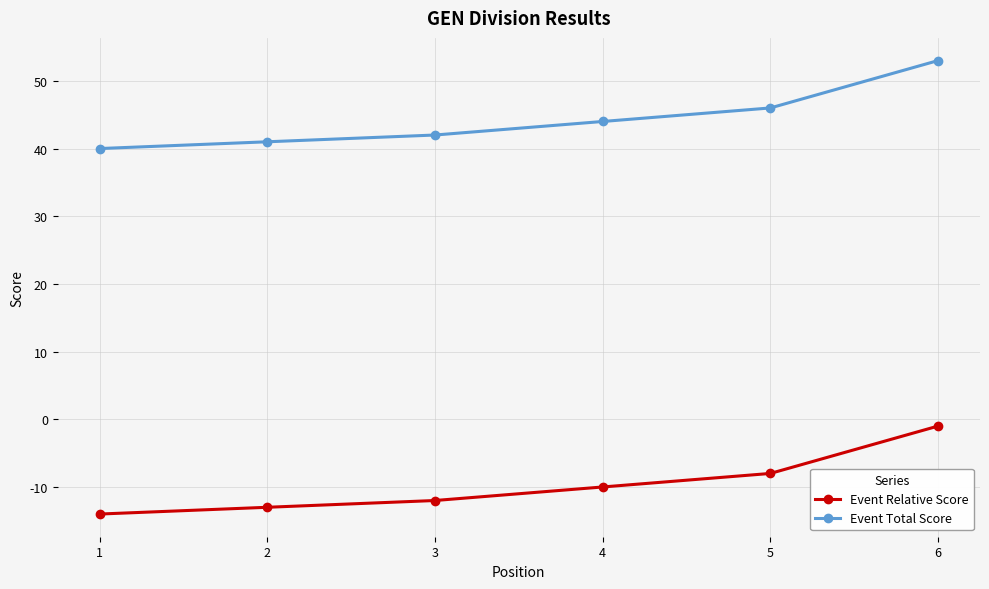

What is the smallest value displayed?

-14